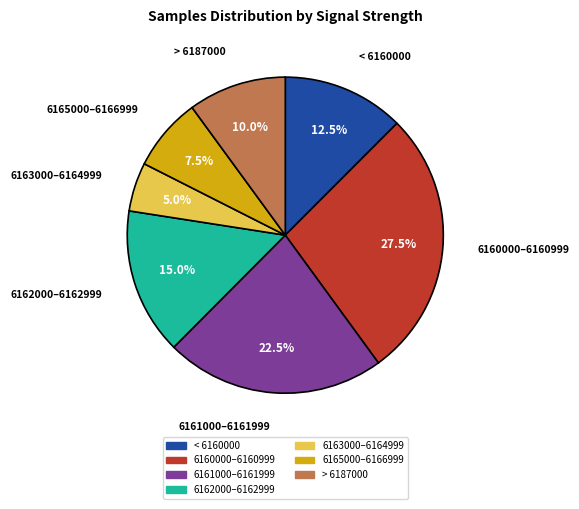

Is there a majority slice in this chart?

No